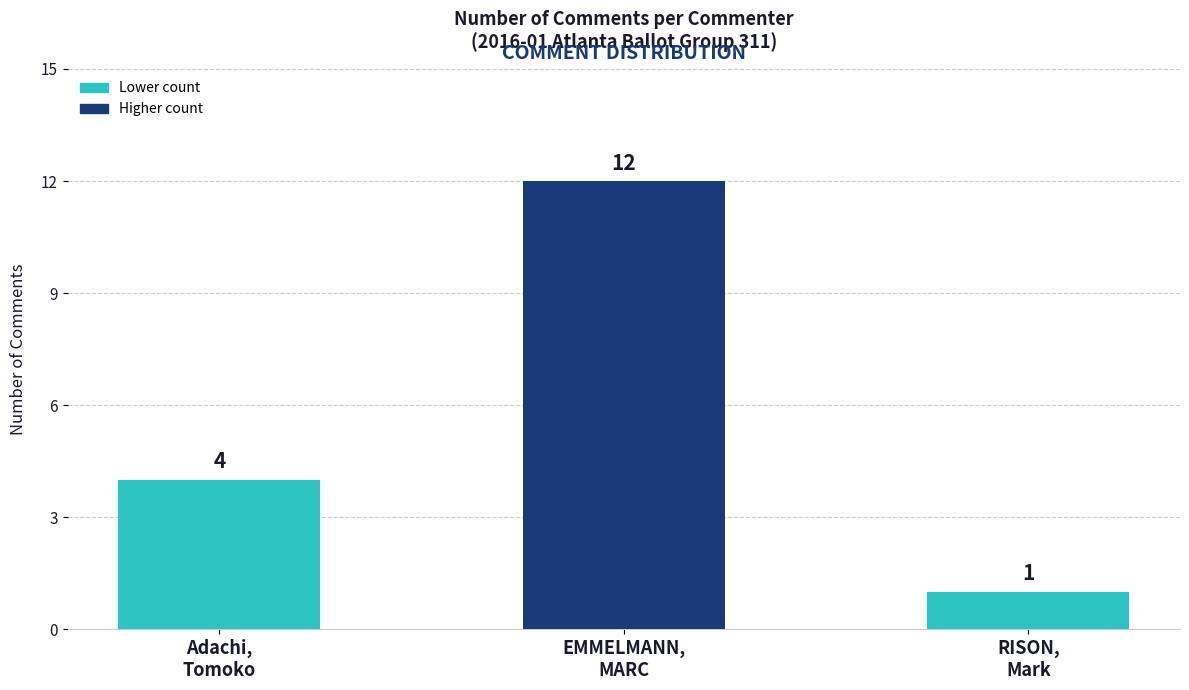

Between EMMELMANN,
MARC and RISON,
Mark, which is larger?

EMMELMANN,
MARC